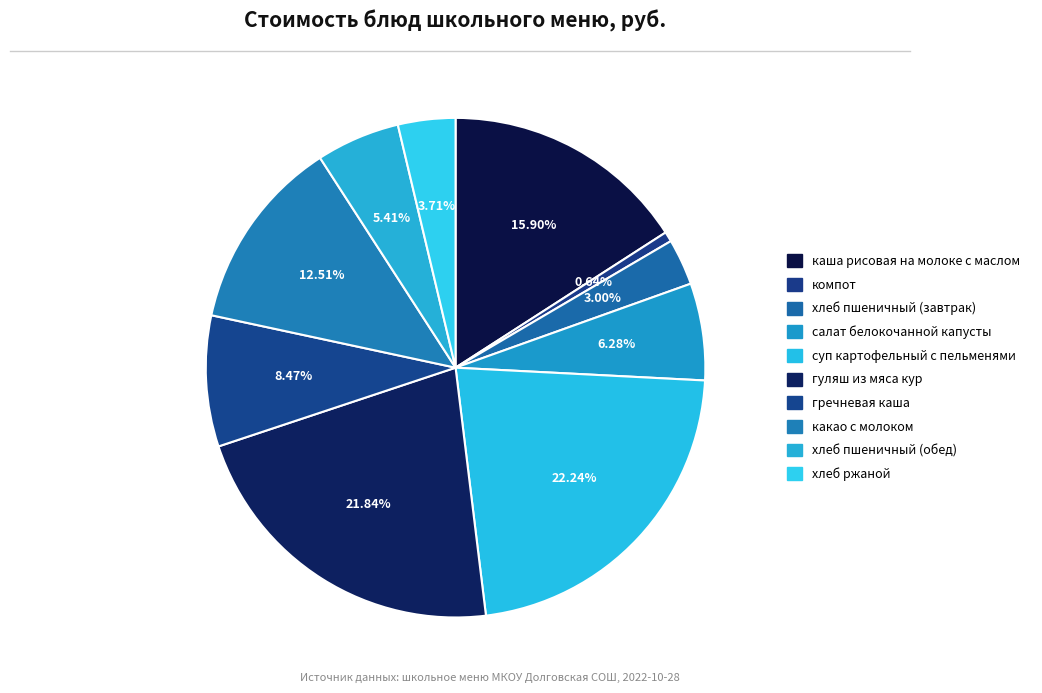

How many slices are in this pie chart?

10